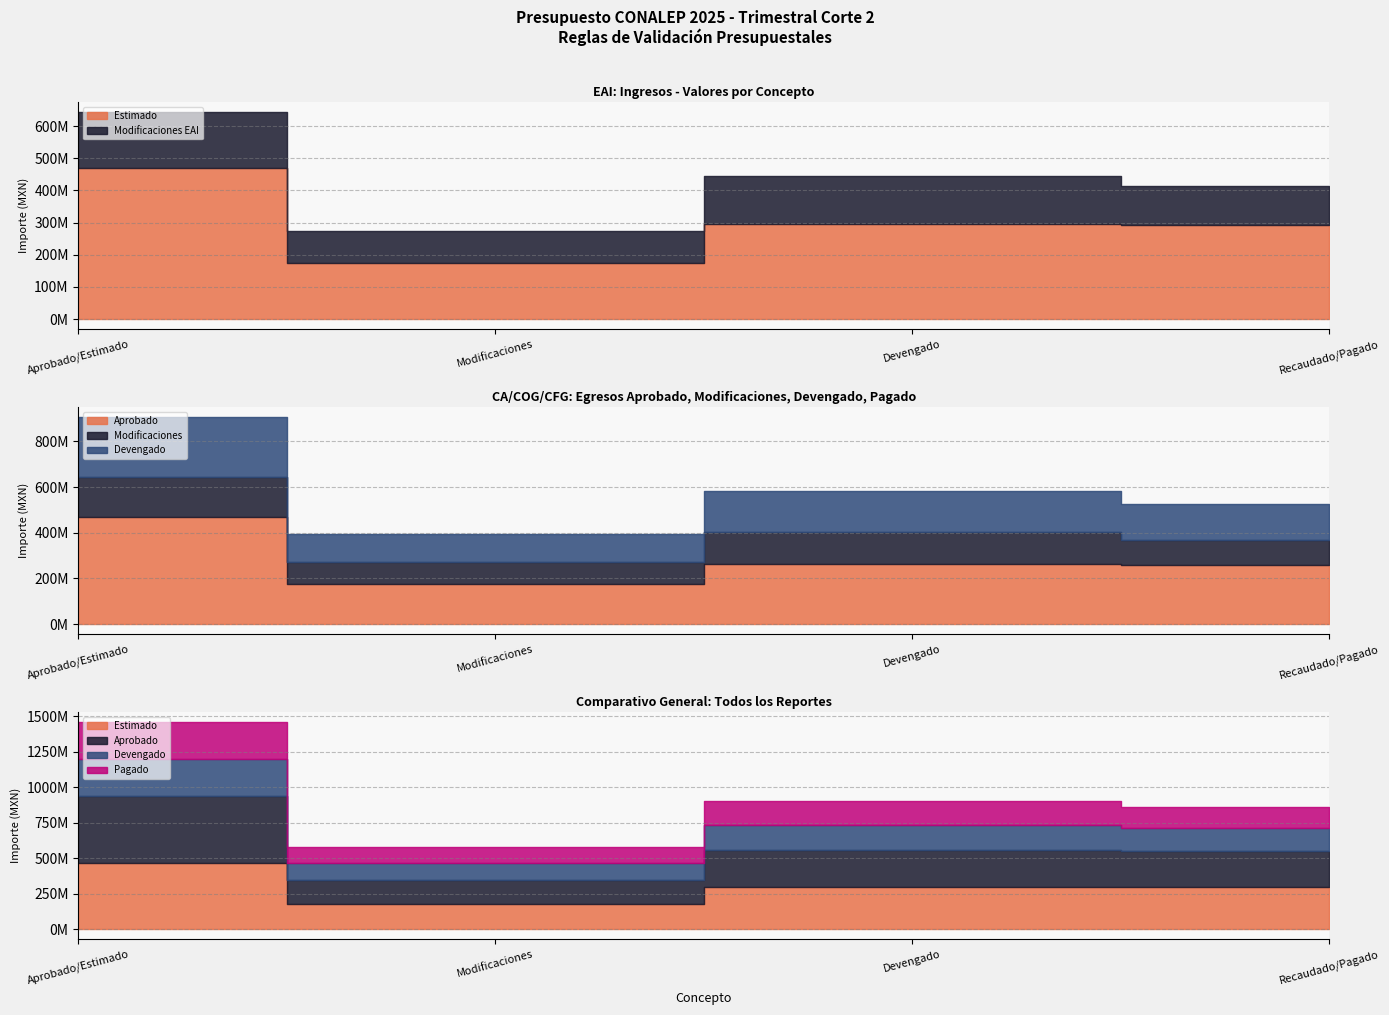

What is the smallest value displayed?

173374452.4